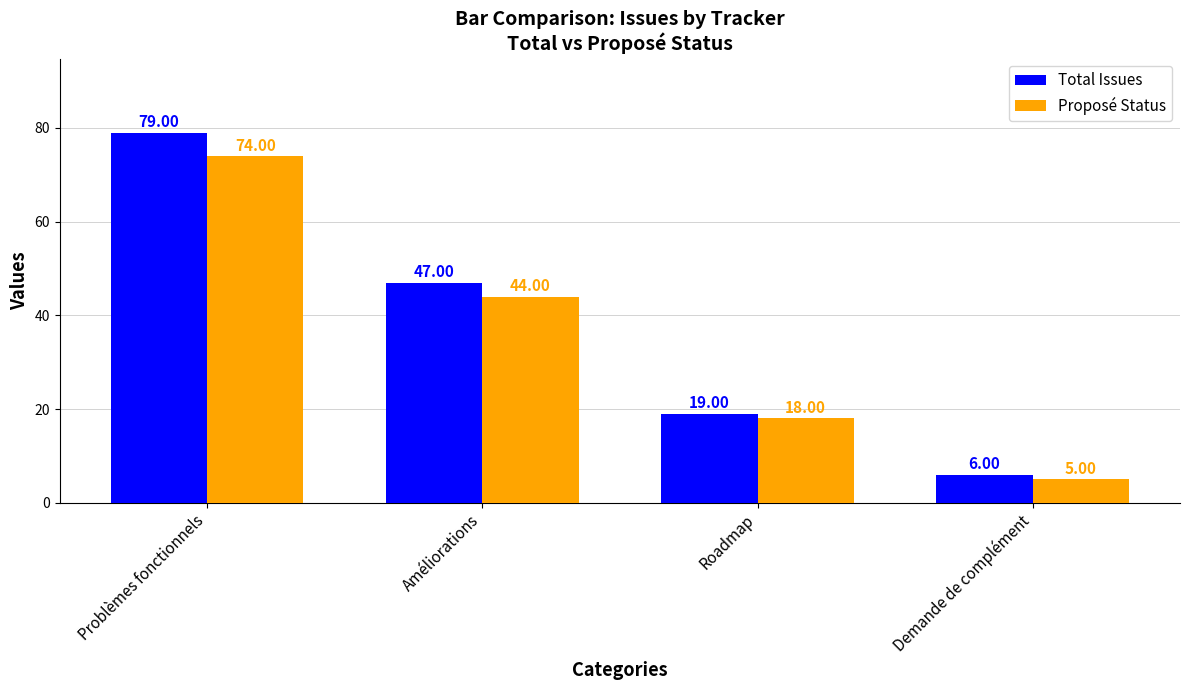

What is the difference between the Proposé Status values at Demande de complément and Roadmap?

13